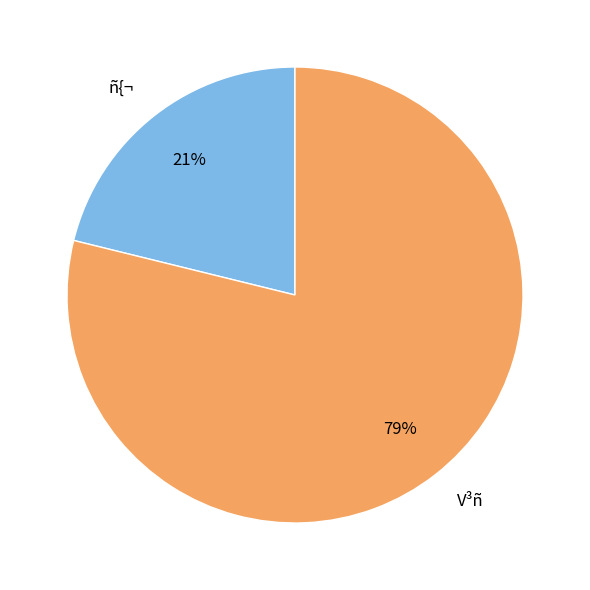

Combined, do V³ñ and ñ{¬ account for over 50%?

Yes